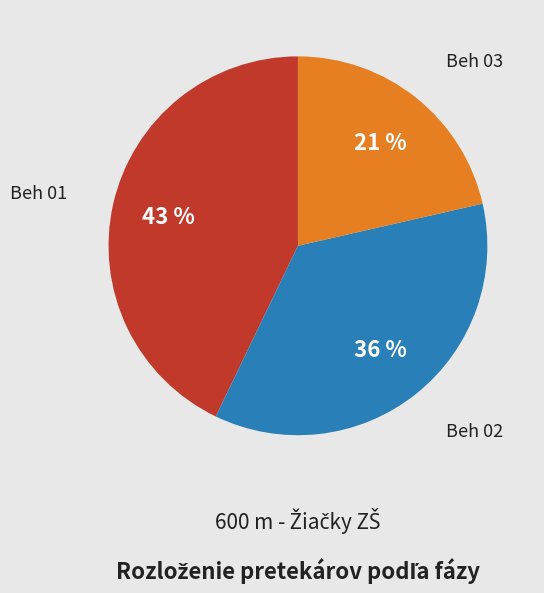

Is there any slice that represents more than half of the pie?

No